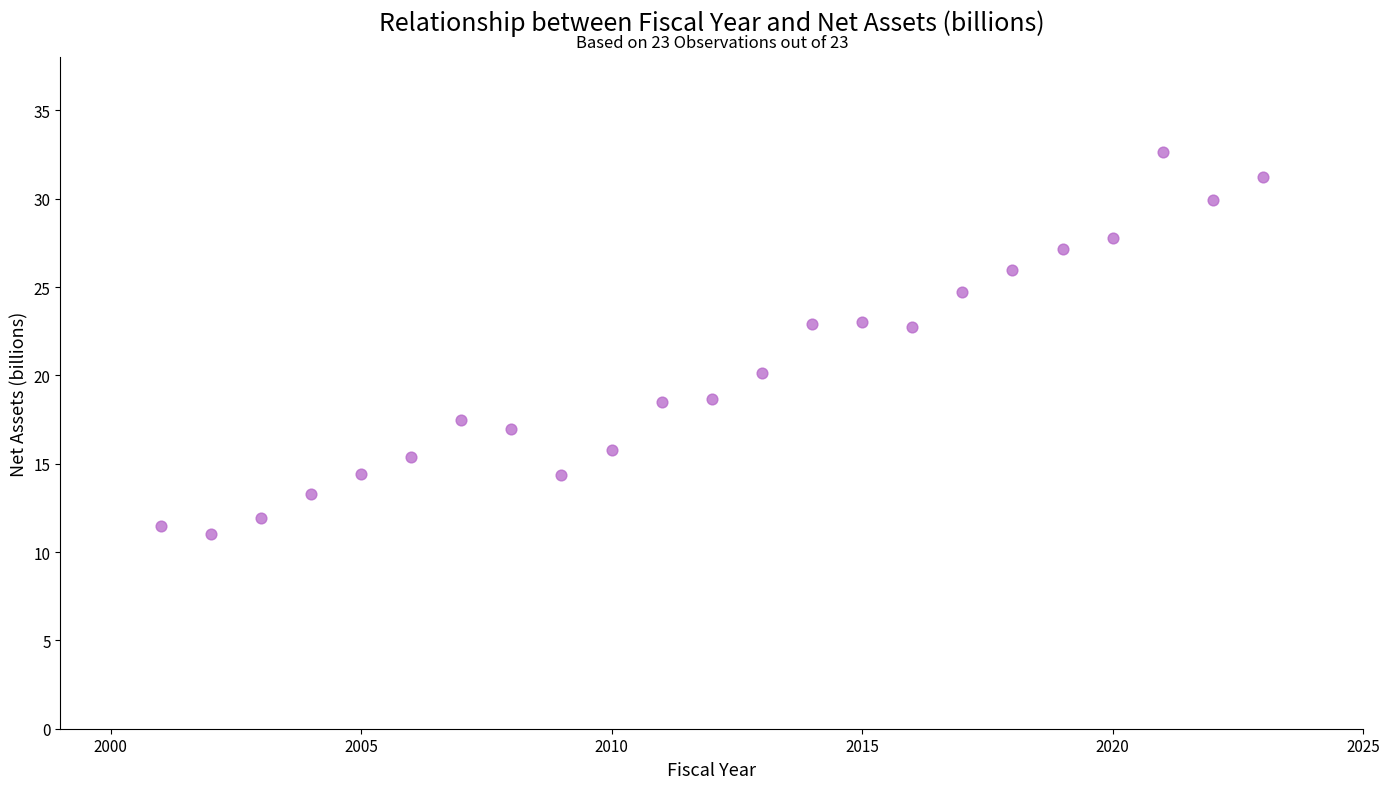

What is the range of X values (max minus min)?

22.0